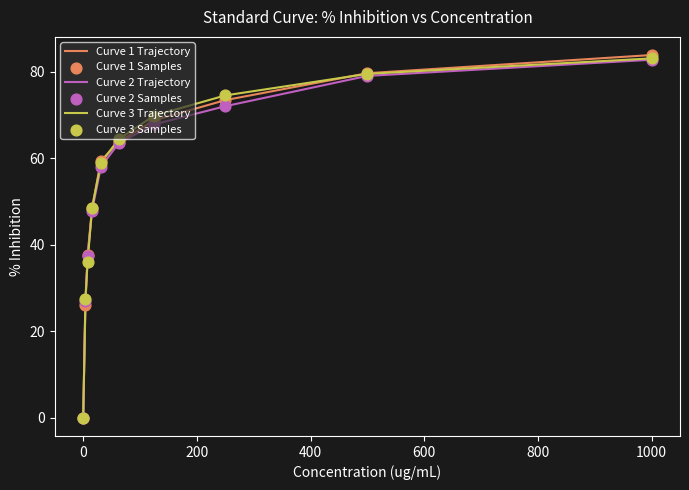

Which series has the largest range (max minus min)?

Curve 1 Trajectory